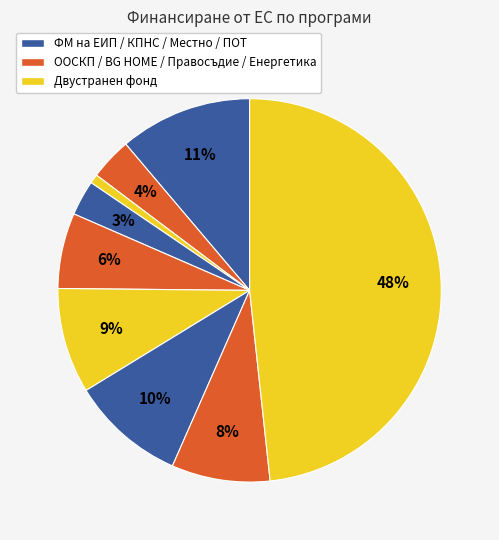

How many slices are in this pie chart?

9